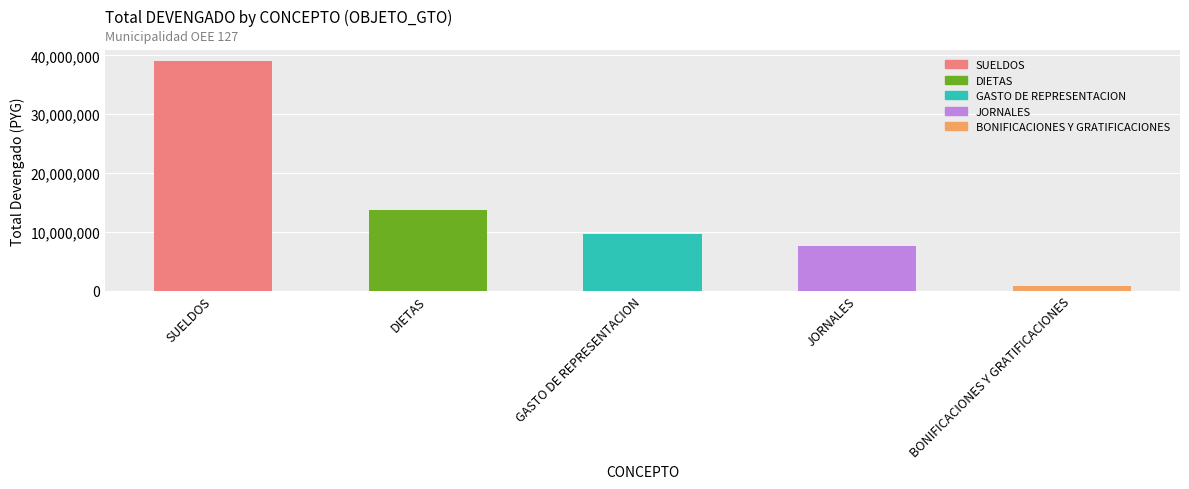

Reading left to right, transcribe all the data shown in this chart.

SUELDOS: SUELDOS=38981580	DIETAS=0	GASTO DE REPRESENTACION=0	JORNALES=0	BONIFICACIONES Y GRATIFICACIONES=0
DIETAS: SUELDOS=0	DIETAS=13770000	GASTO DE REPRESENTACION=0	JORNALES=0	BONIFICACIONES Y GRATIFICACIONES=0
GASTO DE REPRESENTACION: SUELDOS=0	DIETAS=0	GASTO DE REPRESENTACION=9630000	JORNALES=0	BONIFICACIONES Y GRATIFICACIONES=0
JORNALES: SUELDOS=0	DIETAS=0	GASTO DE REPRESENTACION=0	JORNALES=7600000	BONIFICACIONES Y GRATIFICACIONES=0
BONIFICACIONES Y GRATIFICACIONES: SUELDOS=0	DIETAS=0	GASTO DE REPRESENTACION=0	JORNALES=0	BONIFICACIONES Y GRATIFICACIONES=800000